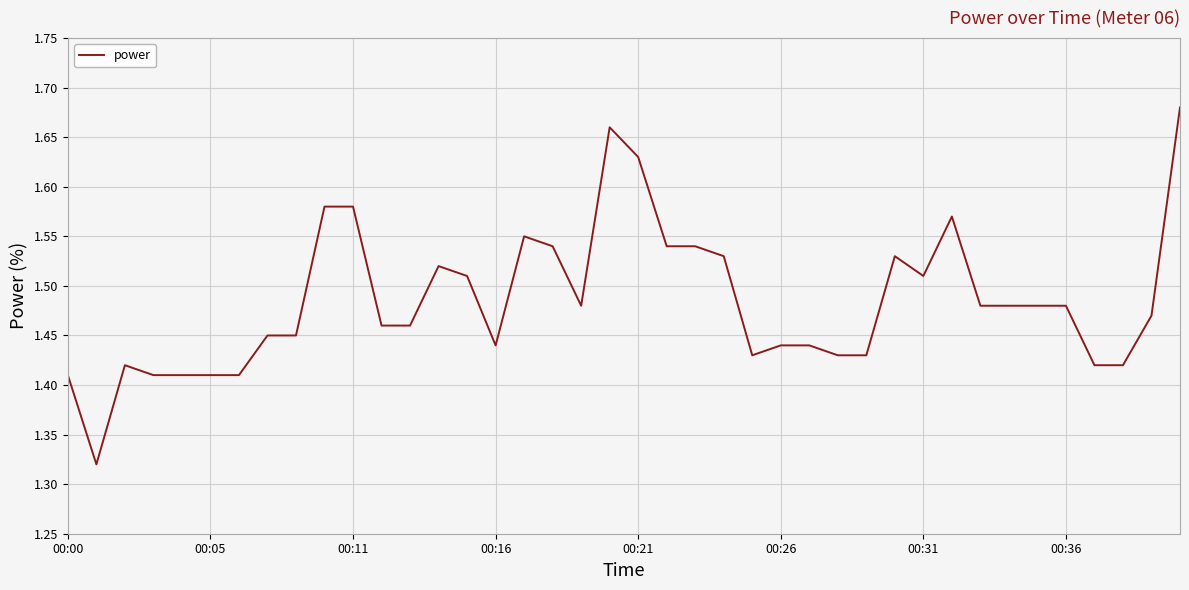

What is the difference between the maximum and minimum values?

0.4